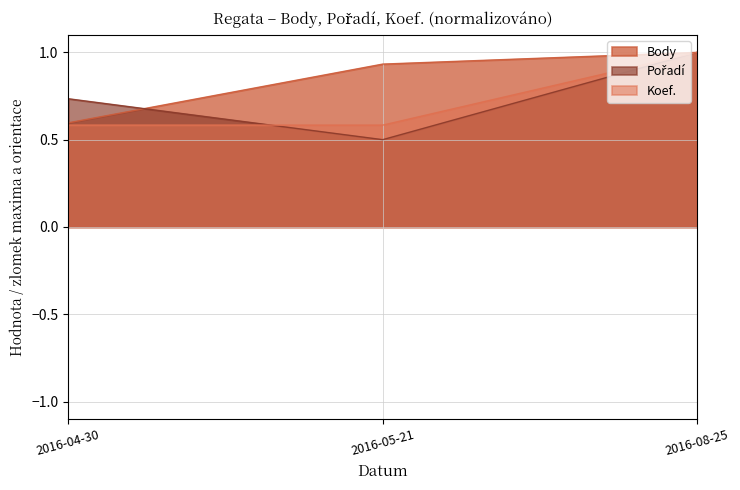

Rank the categories by Body value from lowest to highest.

2016-04-30, 2016-05-21, 2016-08-25